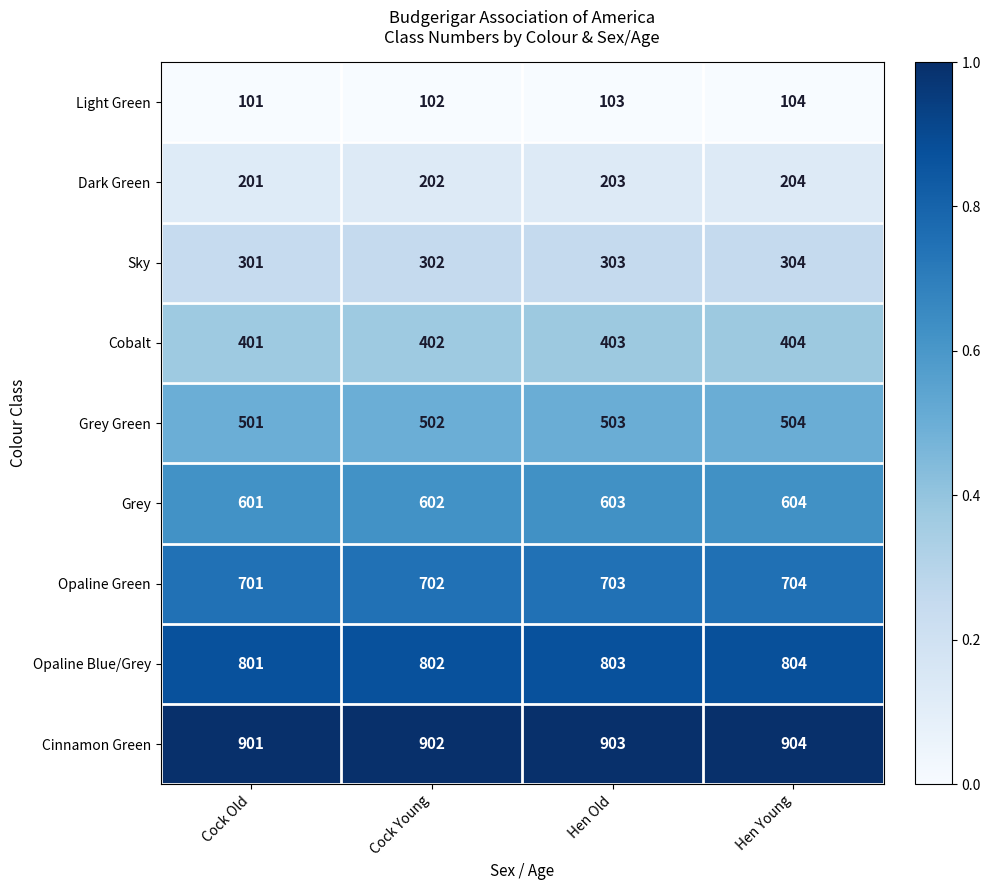

At which label is Light Green closest to 102?

Cock Young